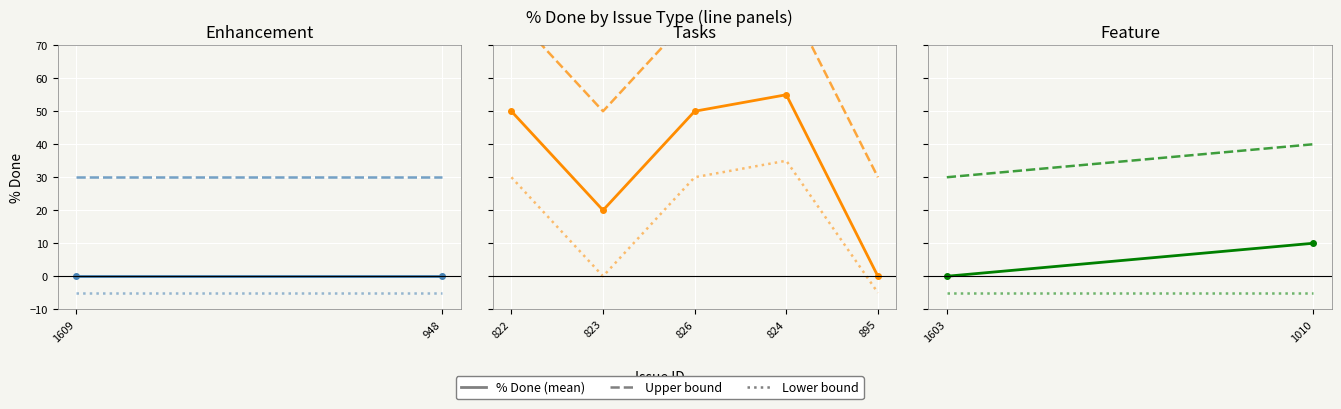

At how many categories does at least one series exceed 23?

2